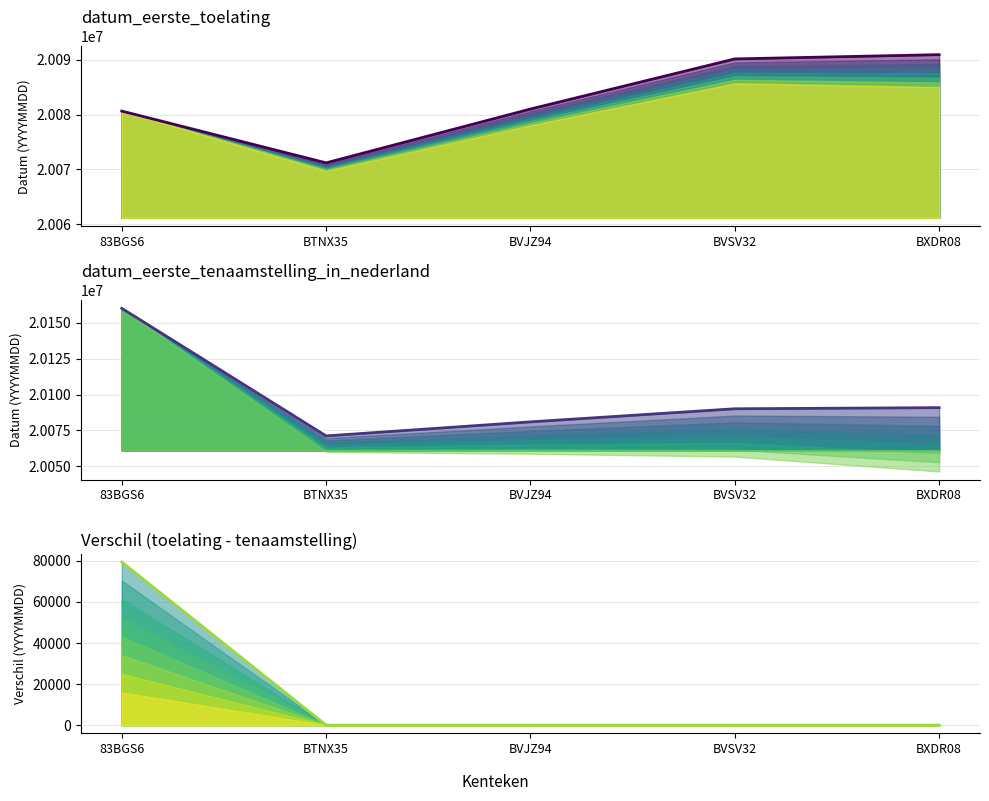

Rank the categories by datum_eerste_tenaamstelling_in_nederland value from lowest to highest.

BTNX35, BVJZ94, BVSV32, BXDR08, 83BGS6